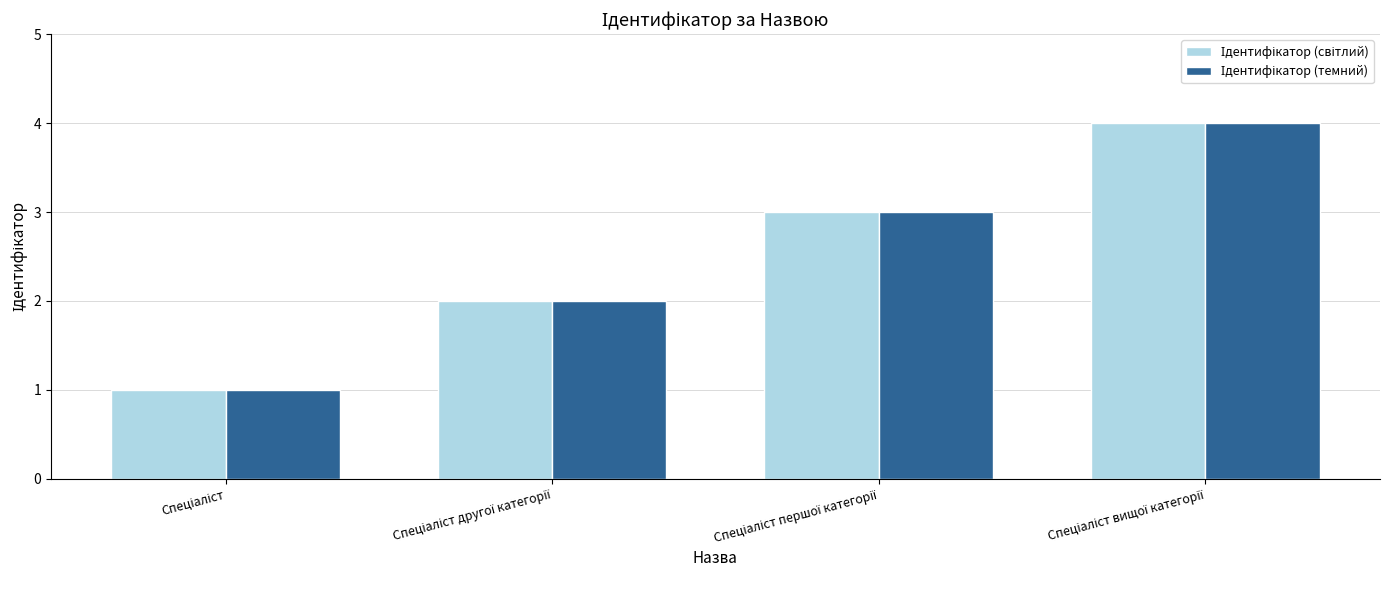

What is the maximum value shown in the chart?

4